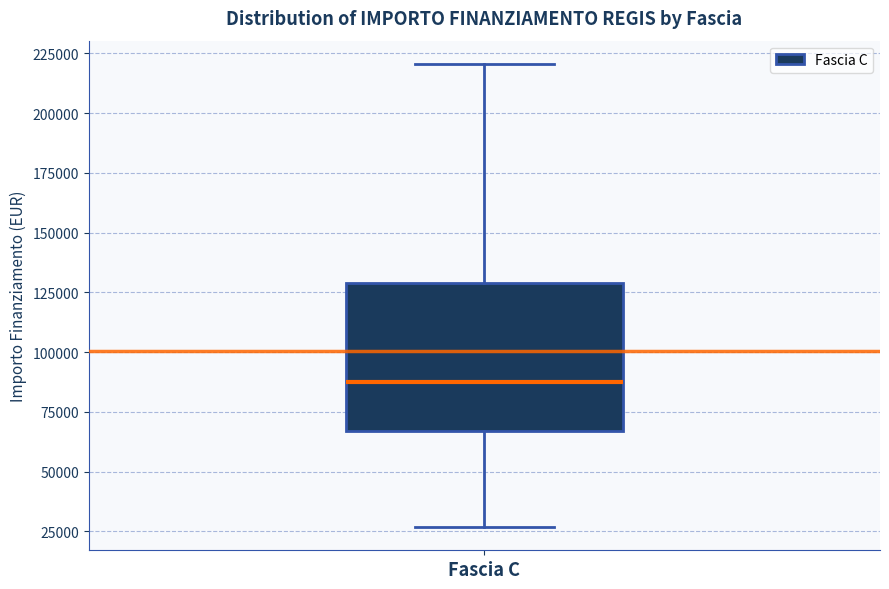

Read this box plot against the y-axis: the position of the median line, the range covered by the box, and the ends of both whiskers. The values are not printed on the chart, so give them approximately, as read against the axis.

median 85000, box 65000 to 130000, whiskers 25000 to 220000